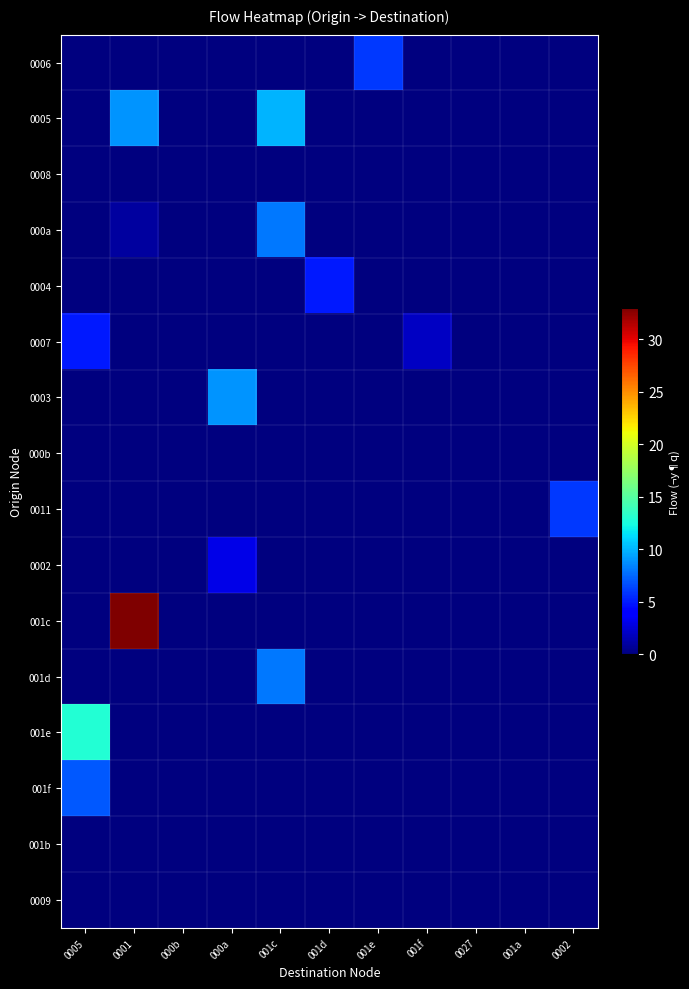

Reading left to right, list all the values displayed in this chart.

0006: 0005=0	0001=0	000b=0	000a=0	001c=0	001d=0	001e=6	001f=0	0027=0	001a=0	0002=0
0005: 0005=0	0001=9	000b=0	000a=0	001c=10	001d=0	001e=0	001f=0	0027=0	001a=0	0002=0
0008: 0005=0	0001=0	000b=0	000a=0	001c=0	001d=0	001e=0	001f=0	0027=0	001a=0	0002=0
000a: 0005=0	0001=1	000b=0	000a=0	001c=8	001d=0	001e=0	001f=0	0027=0	001a=0	0002=0
0004: 0005=0	0001=0	000b=0	000a=0	001c=0	001d=5	001e=0	001f=0	0027=0	001a=0	0002=0
0007: 0005=5	0001=0	000b=0	000a=0	001c=0	001d=0	001e=0	001f=2	0027=0	001a=0	0002=0
0003: 0005=0	0001=0	000b=0	000a=9	001c=0	001d=0	001e=0	001f=0	0027=0	001a=0	0002=0
000b: 0005=0	0001=0	000b=0	000a=0	001c=0	001d=0	001e=0	001f=0	0027=0	001a=0	0002=0
0011: 0005=0	0001=0	000b=0	000a=0	001c=0	001d=0	001e=0	001f=0	0027=0	001a=0	0002=6
0002: 0005=0	0001=0	000b=0	000a=3	001c=0	001d=0	001e=0	001f=0	0027=0	001a=0	0002=0
001c: 0005=0	0001=33	000b=0	000a=0	001c=0	001d=0	001e=0	001f=0	0027=0	001a=0	0002=0
001d: 0005=0	0001=0	000b=0	000a=0	001c=8	001d=0	001e=0	001f=0	0027=0	001a=0	0002=0
001e: 0005=13	0001=0	000b=0	000a=0	001c=0	001d=0	001e=0	001f=0	0027=0	001a=0	0002=0
001f: 0005=7	0001=0	000b=0	000a=0	001c=0	001d=0	001e=0	001f=0	0027=0	001a=0	0002=0
001b: 0005=0	0001=0	000b=0	000a=0	001c=0	001d=0	001e=0	001f=0	0027=0	001a=0	0002=0
0009: 0005=0	0001=0	000b=0	000a=0	001c=0	001d=0	001e=0	001f=0	0027=0	001a=0	0002=0